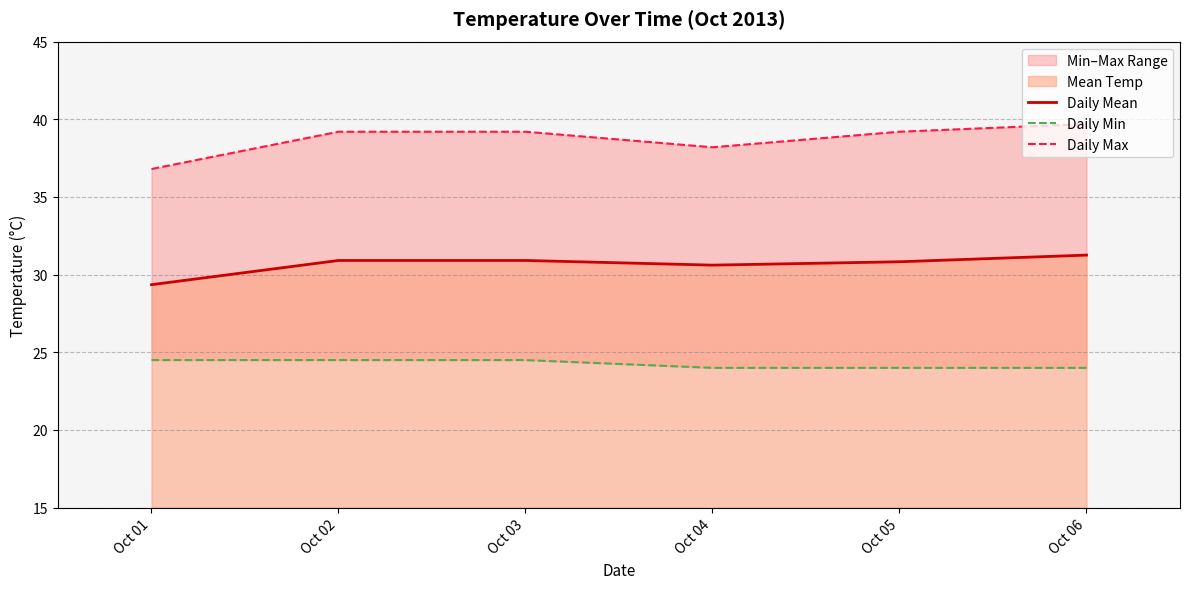

True or false: Daily Max has more than 1 points higher than both neighbors.

False